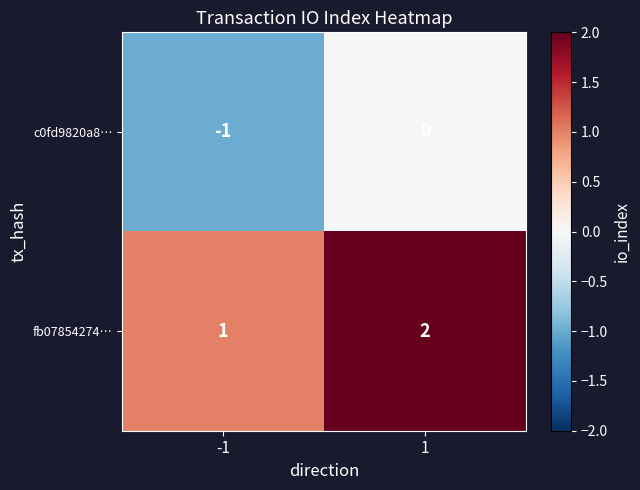

The value of c0fd9820a8… at -1 is -1. True or false?

True